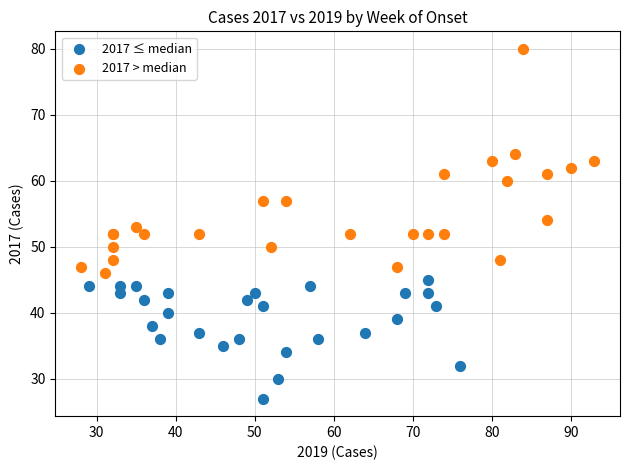

Which series reaches the minimum Y coordinate?

2017 ≤ median